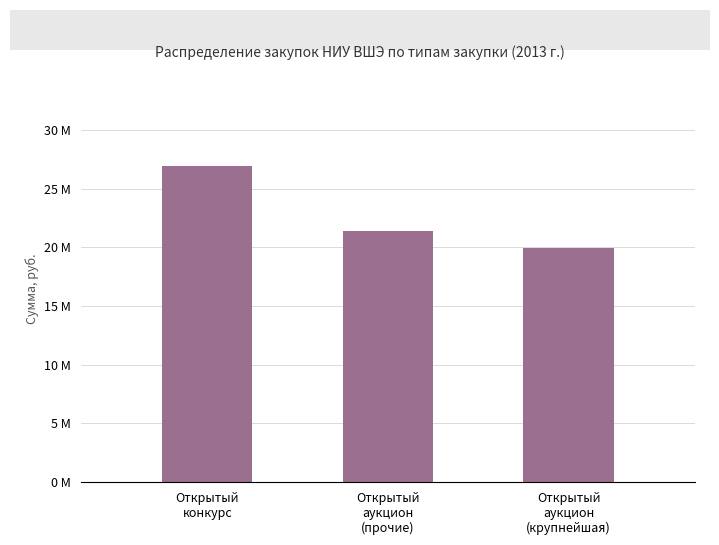

What is the greatest value displayed?

26954799.9